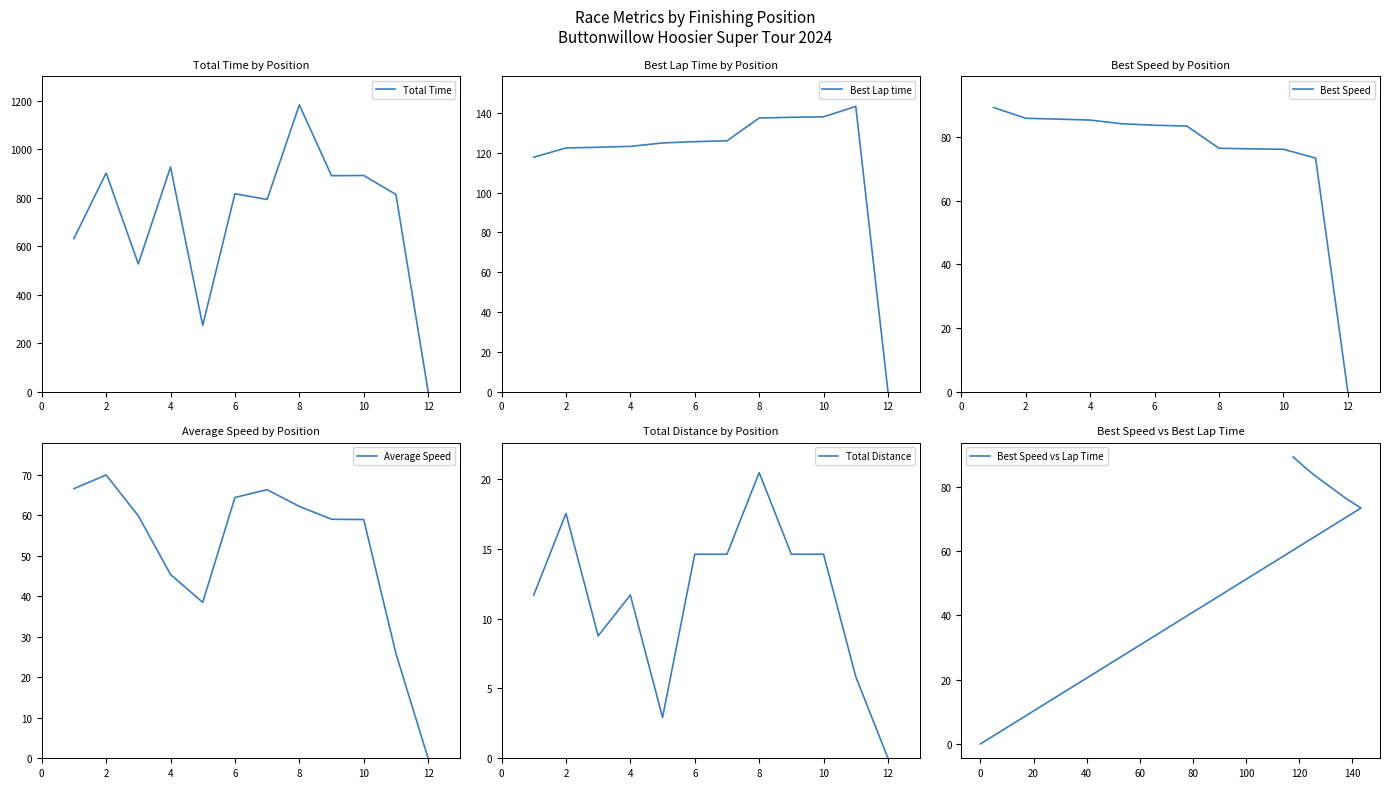

How many values in the Average Speed series exceed 59?

6